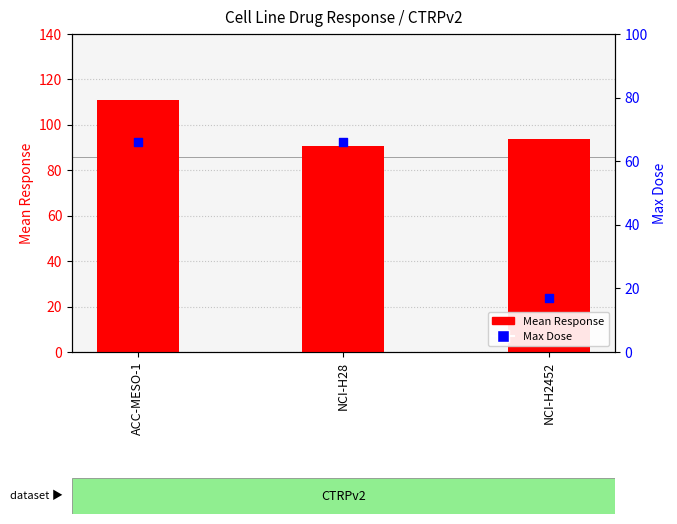

At which category is the sum across all series the highest?

ACC-MESO-1